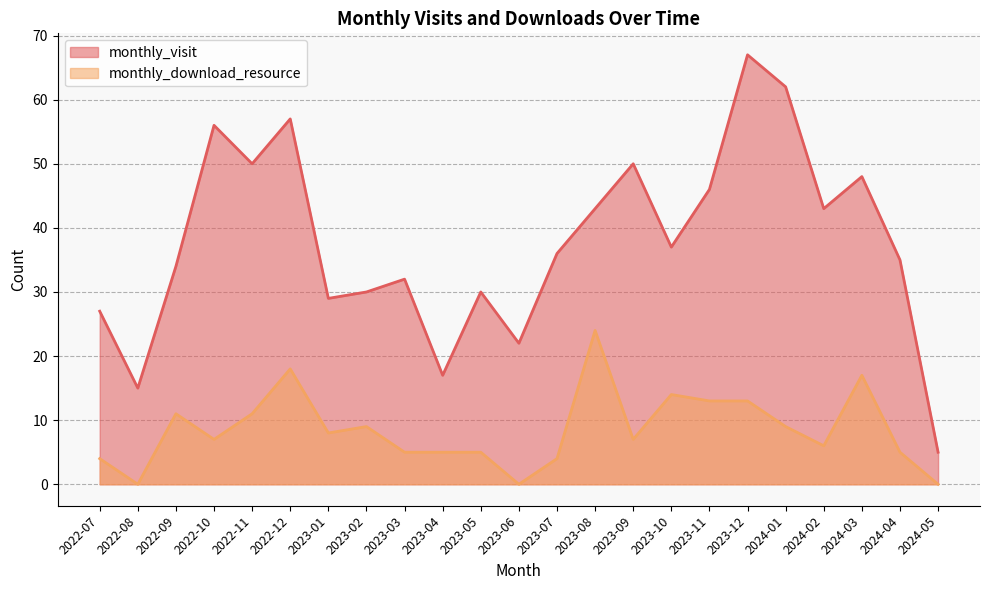

List the series in order of their peak value, highest first.

monthly_visit, monthly_download_resource